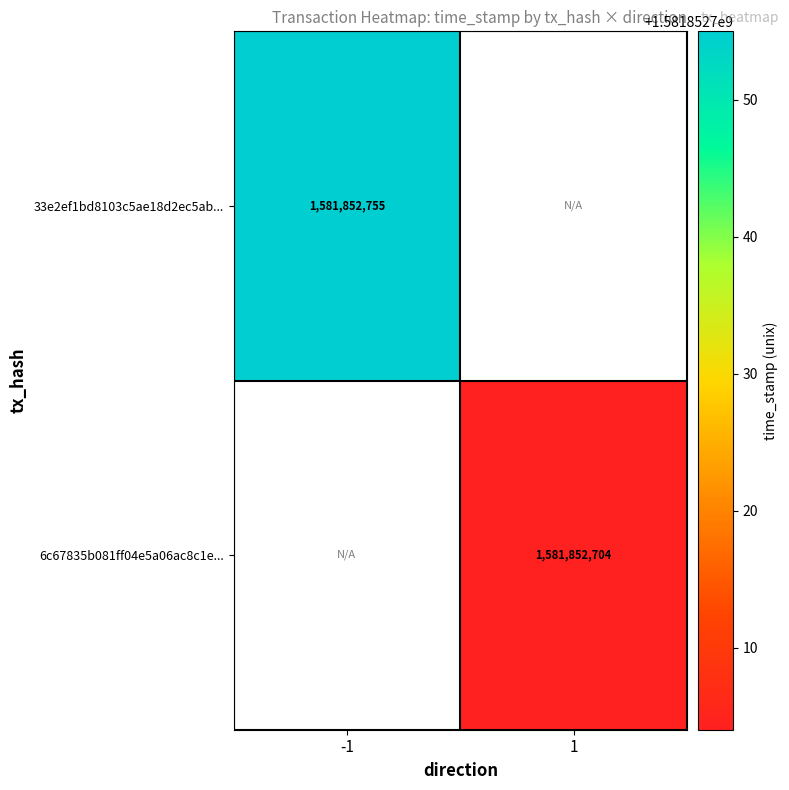

Reading left to right, list all the values displayed in this chart.

33e2ef1bd8103c5ae18d2ec5ab17455832f92f4: -1=1581852755	1=0
6c67835b081ff04e5a06ac8c1e5ef4a4f858219: -1=0	1=1581852704